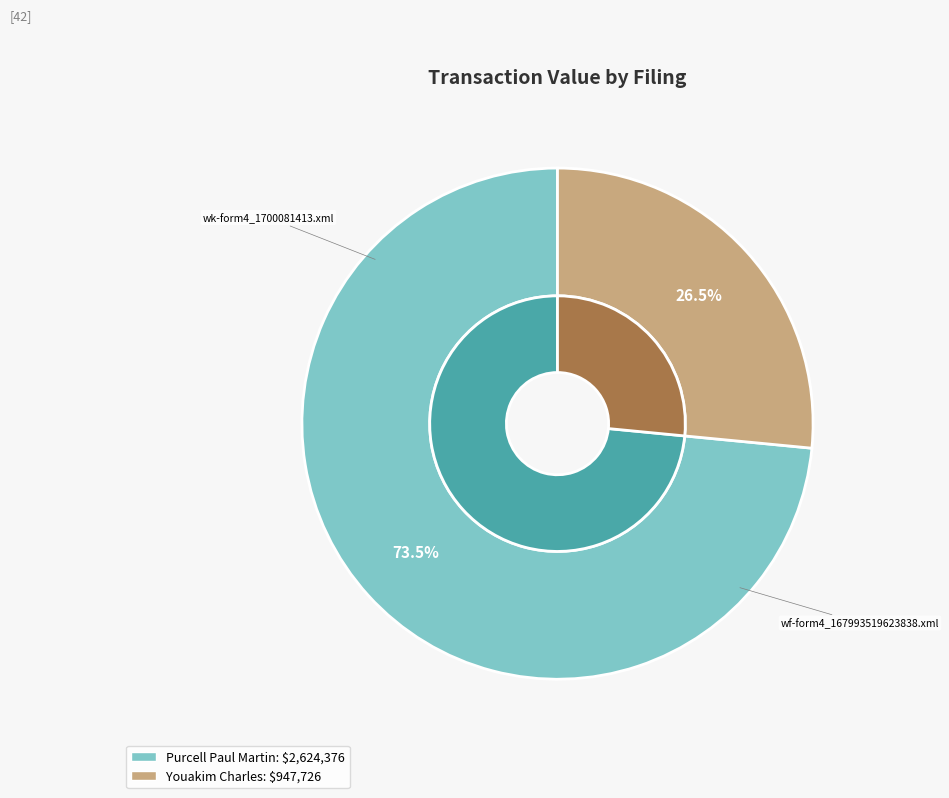

Rank the categories by value from lowest to highest.

wk-form4_1700081413.xml, wf-form4_167993519623838.xml